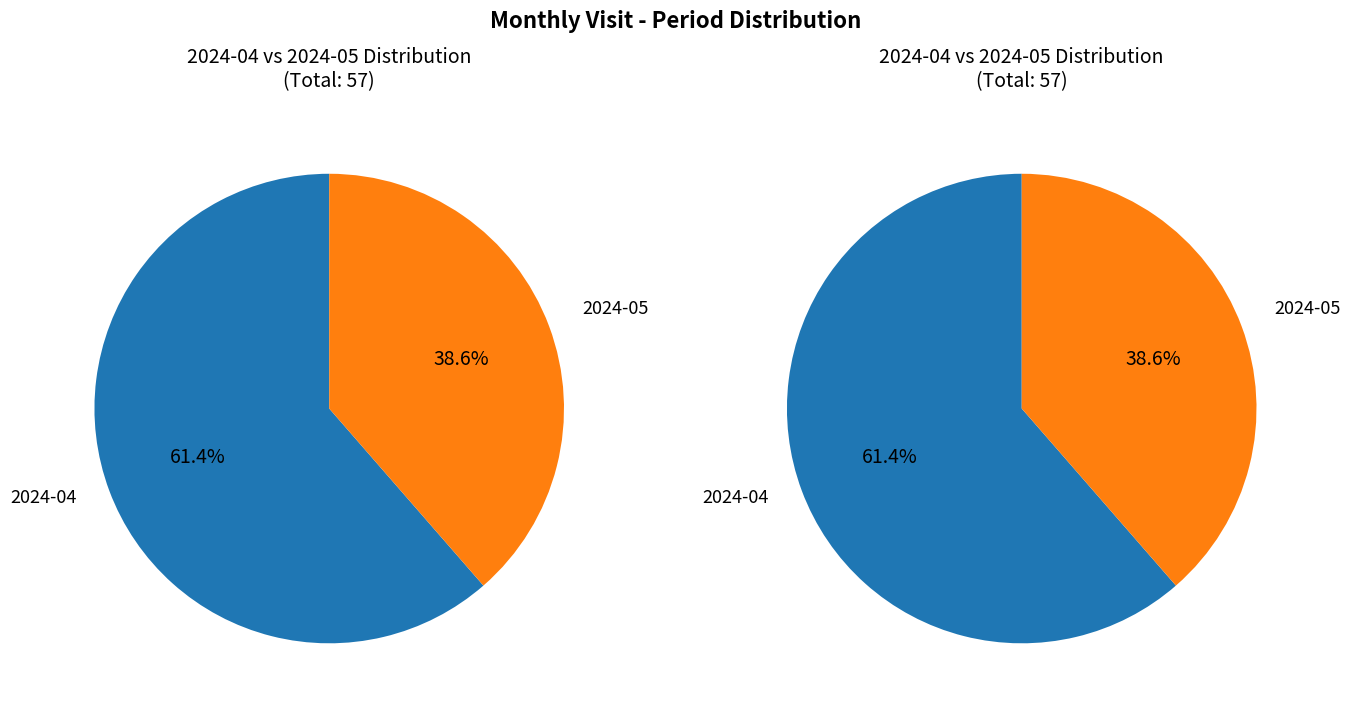

Rank the categories by value from highest to lowest.

2024-04, 2024-05